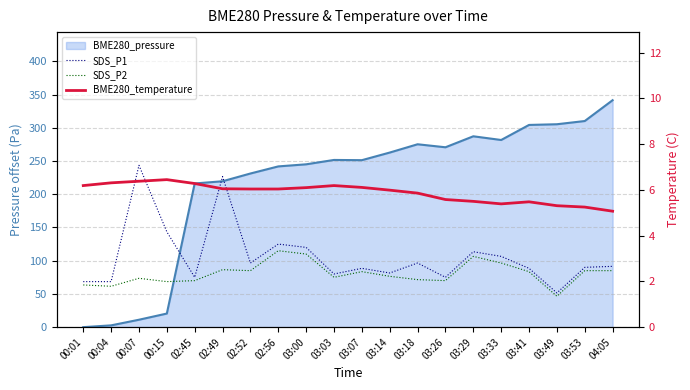

True or false: SDS_P2 and SDS_P1 intersect in this chart.

False